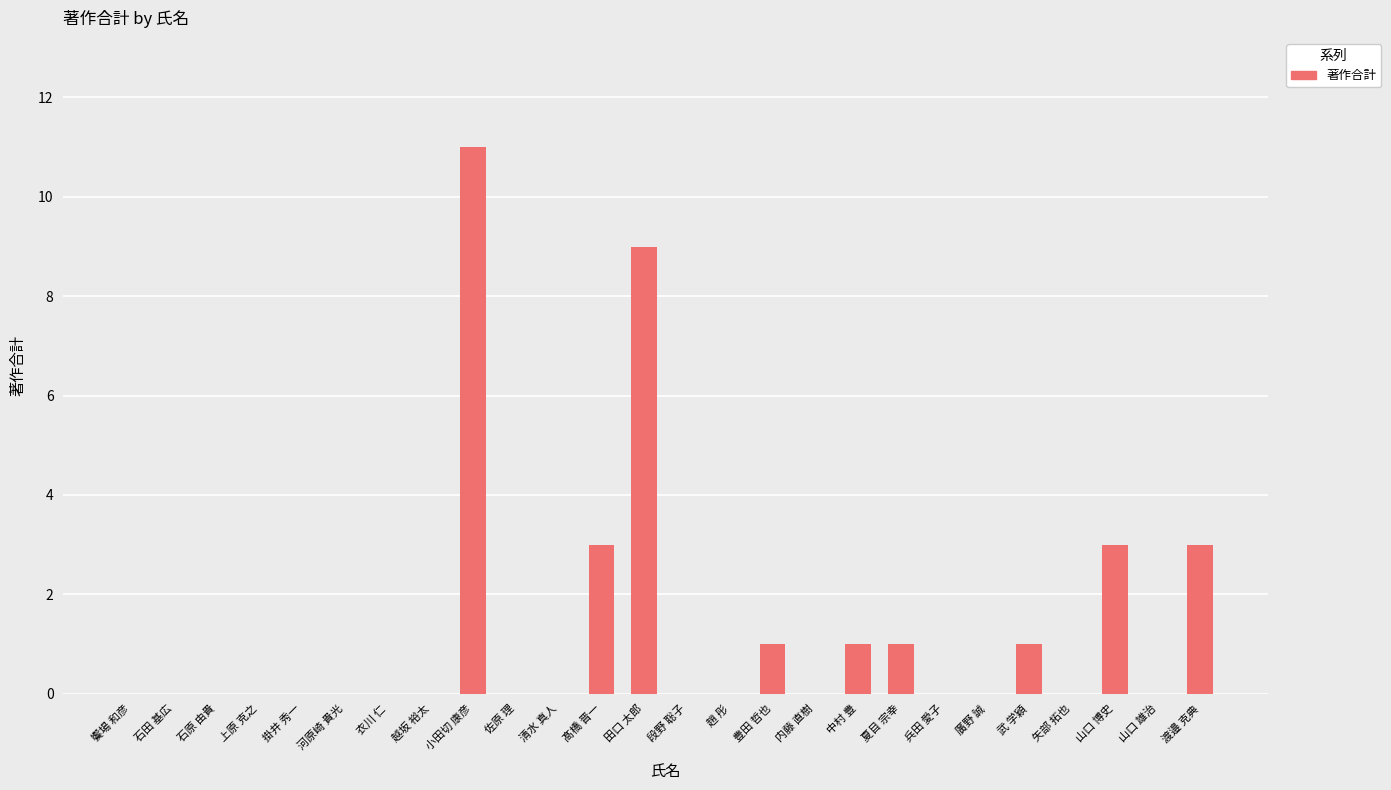

What is the sum of the values at 衣川 仁 and 小田切 康彦?

11